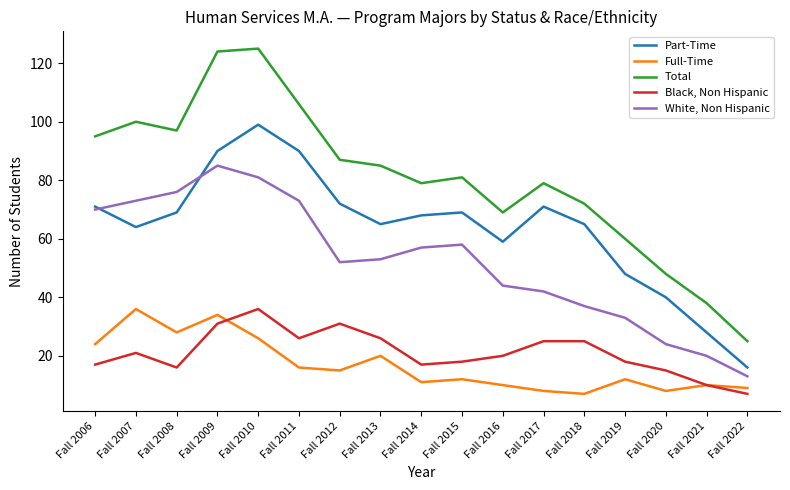

Which series changed the most between Fall 2006 and Fall 2009?

Total